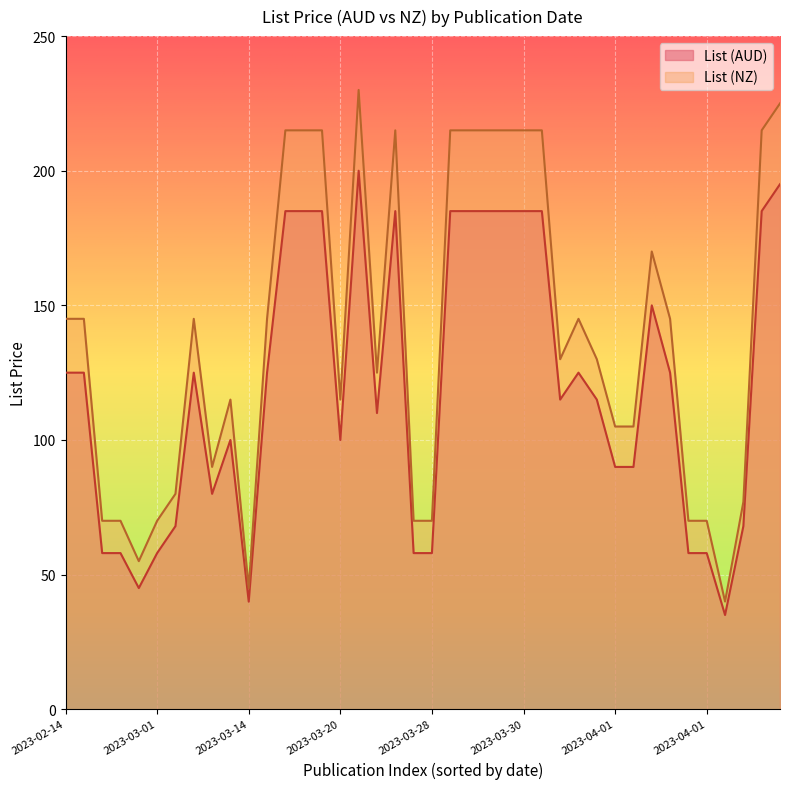

What is the difference between the maximum and minimum values in the List (NZ) series?

190.0